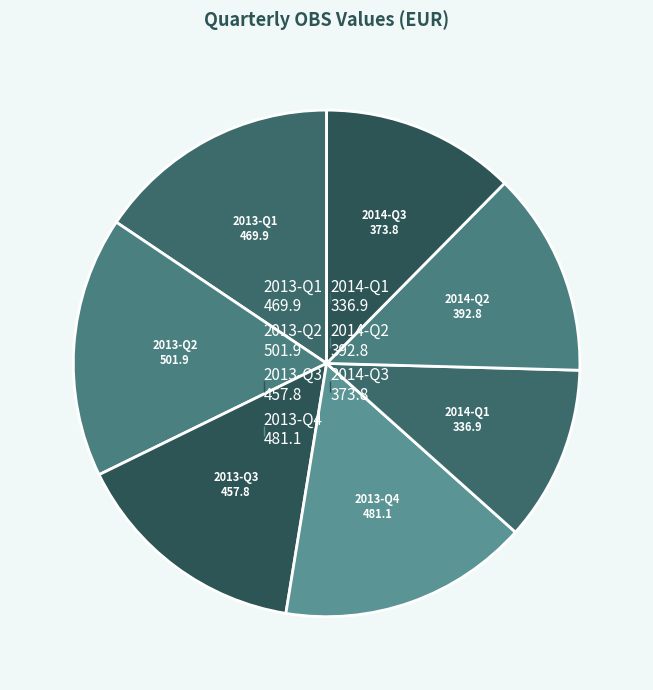

What is the change in value from 2013-Q2 to 2013-Q4?

-20.8